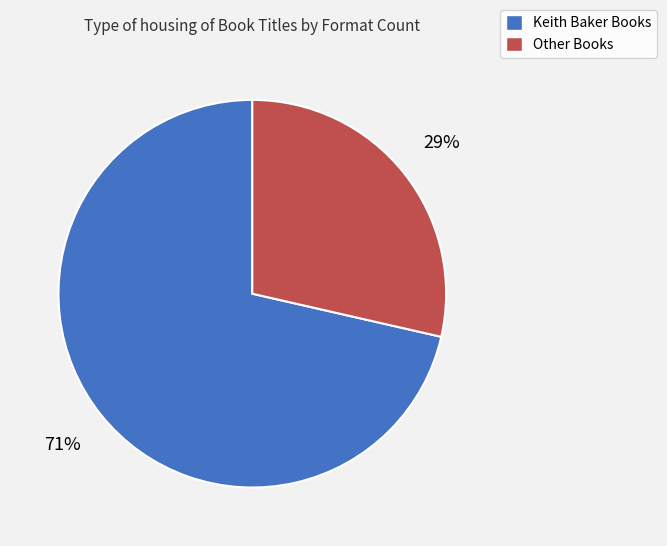

Is there a majority slice in this chart?

Yes